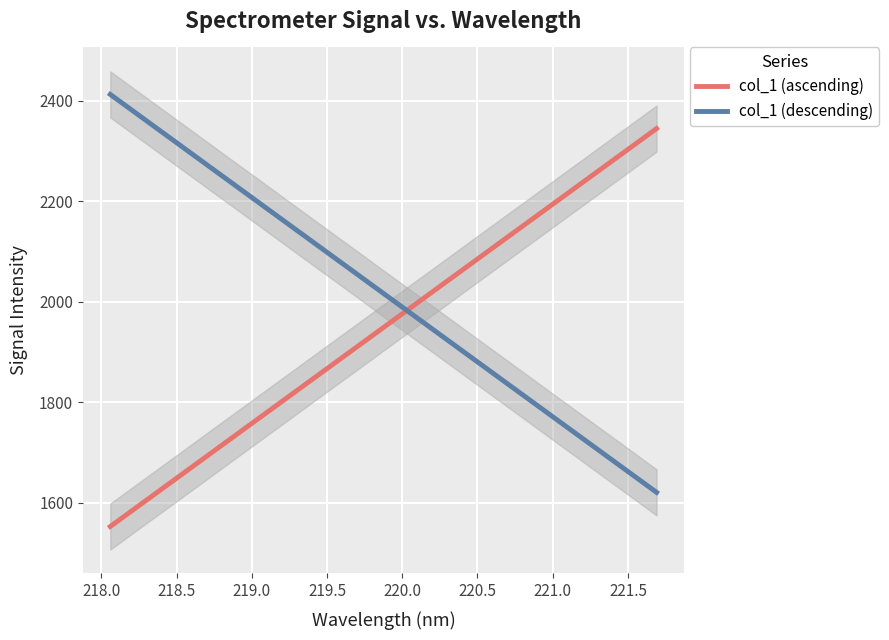

What is the average value of the col_1 (ascending) series?

1948.7